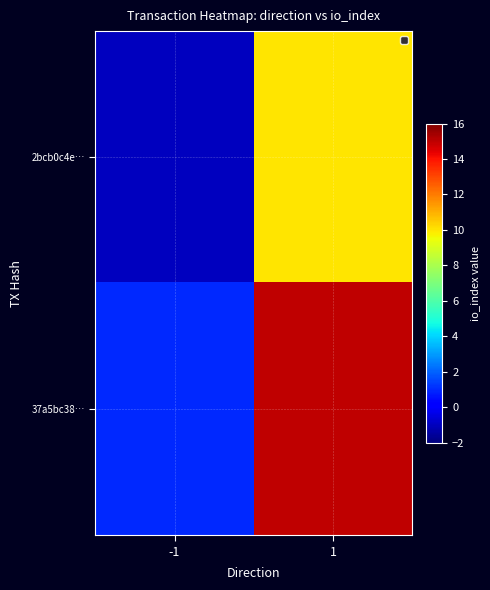

Rank the series by their average value, from lowest to highest.

2bcb0c4e…, 37a5bc38…